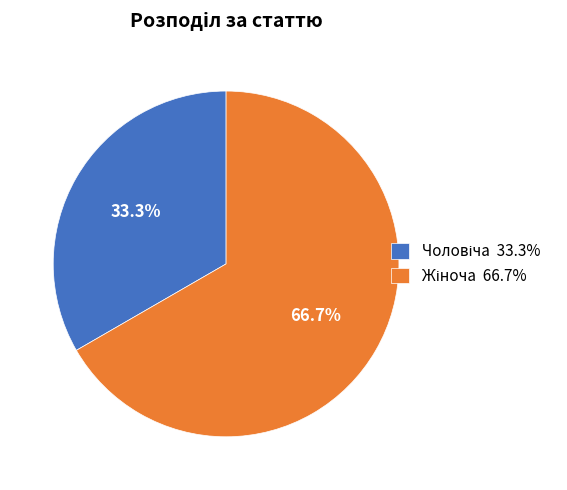

Which has a higher value, Жіноча or Чоловіча?

Жіноча